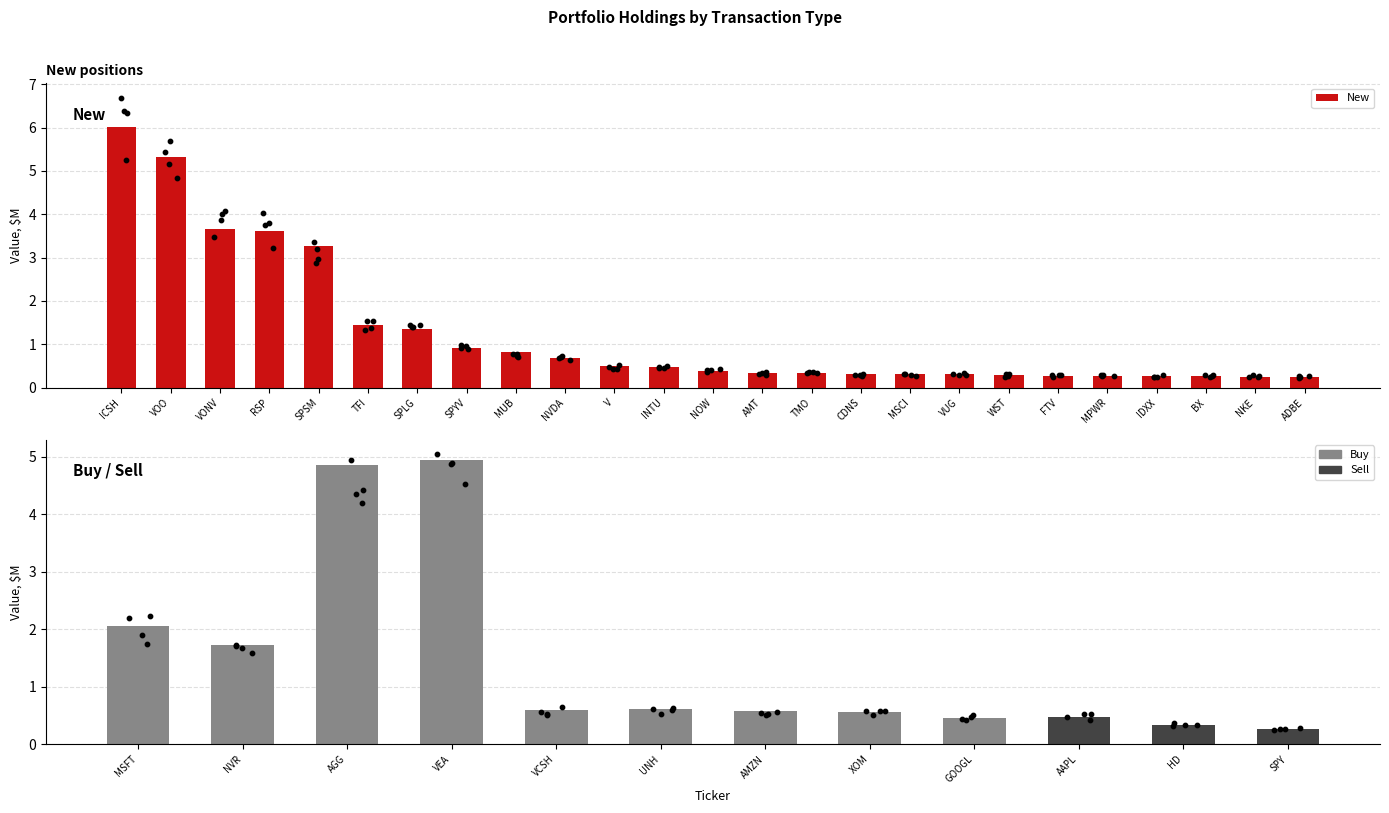

What is the change in value from VONV to MUB?

-2.9